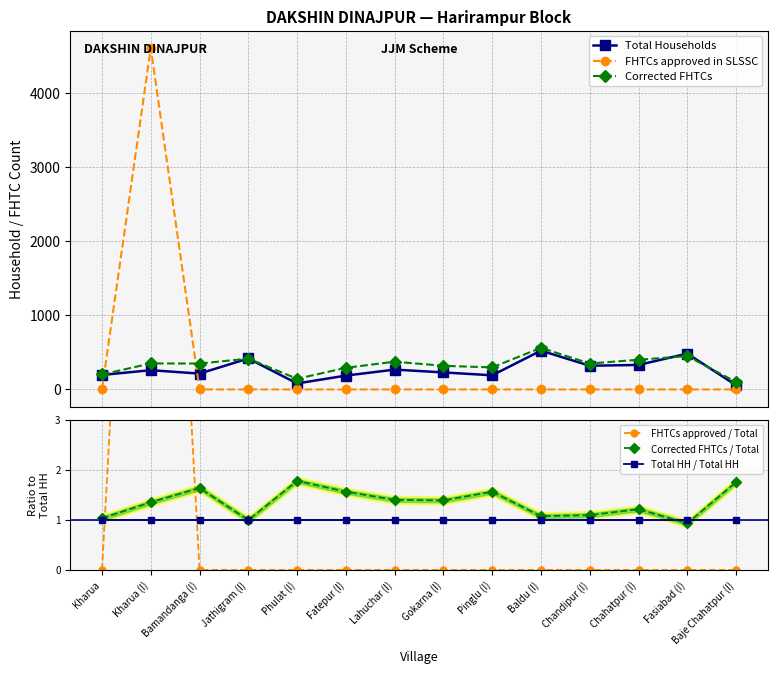

Rank the series by their maximum value, from lowest to highest.

Total HH / Total HH, Corrected FHTCs / Total, FHTCs approved / Total, Total Households, Corrected FHTCs, FHTCs approved in SLSSC